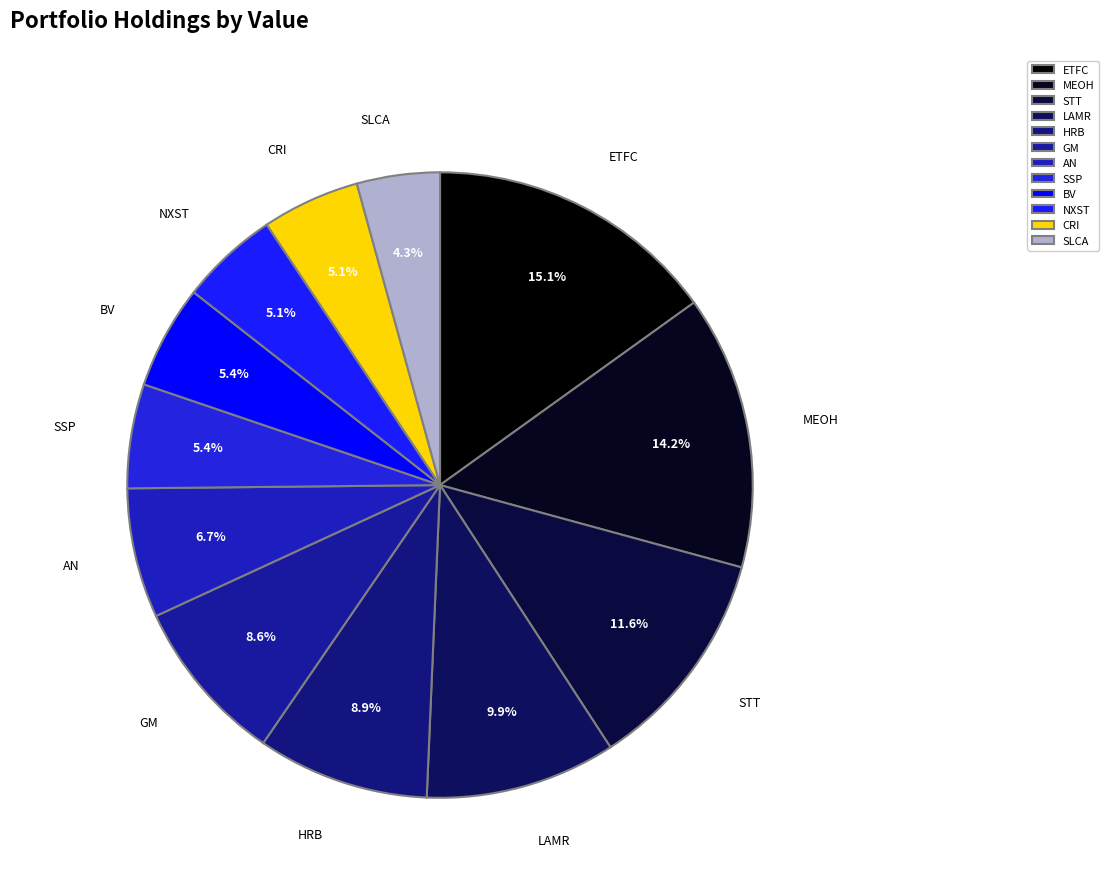

How much of the chart is everything except AN?

93.3%